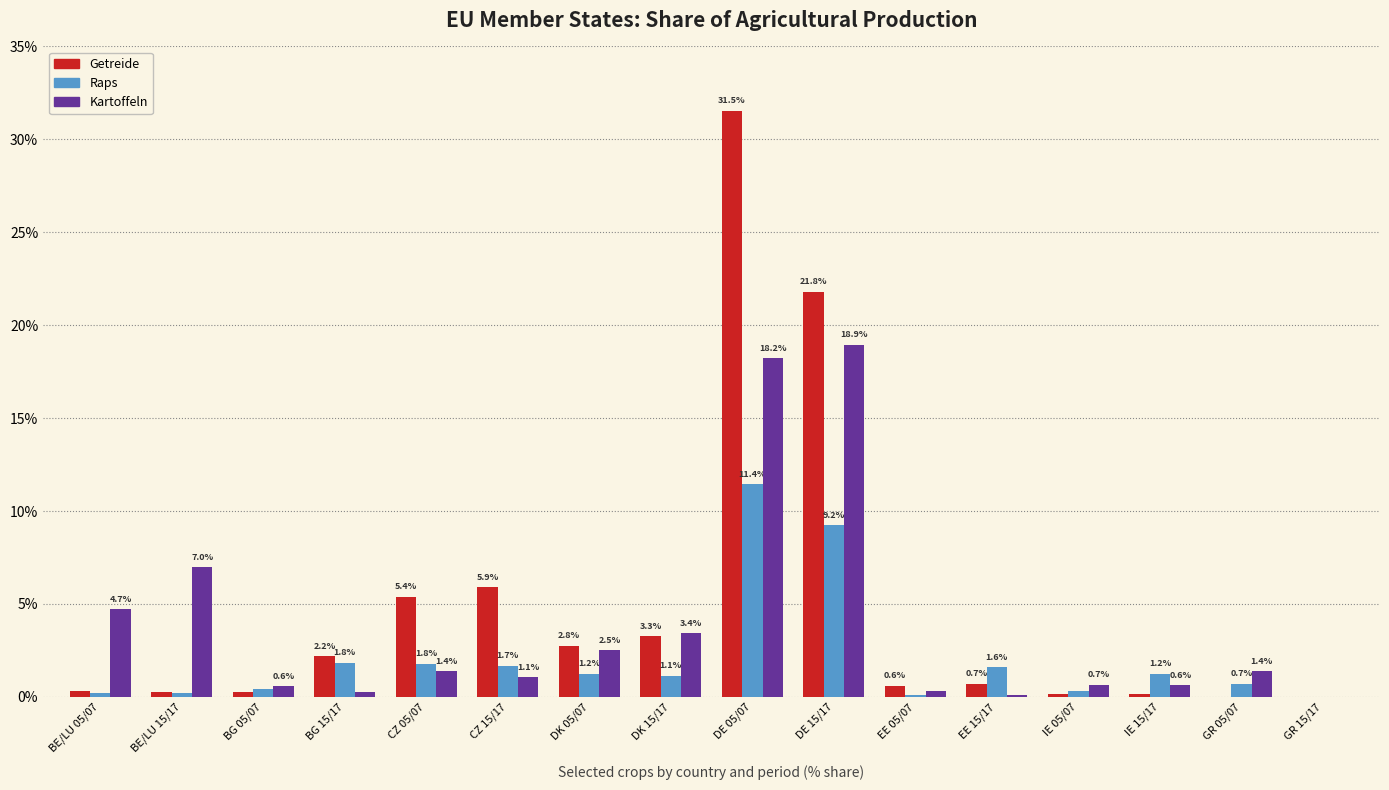

At which label is Kartoffeln closest to 9?

BE/LU 15/17